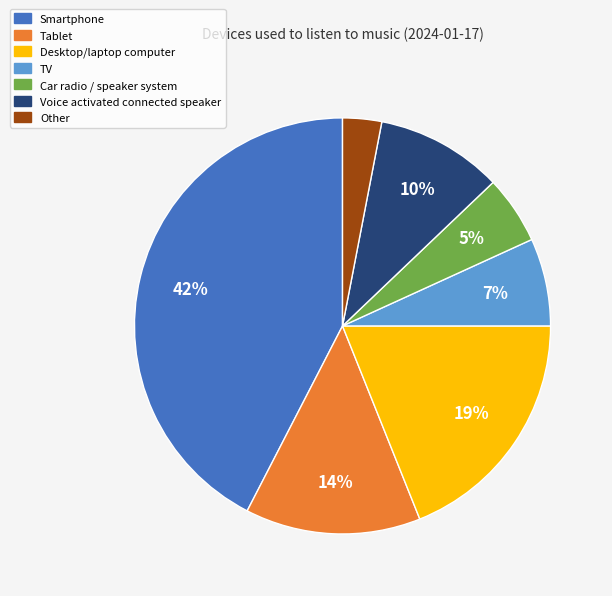

Count the number of slices in the pie.

7